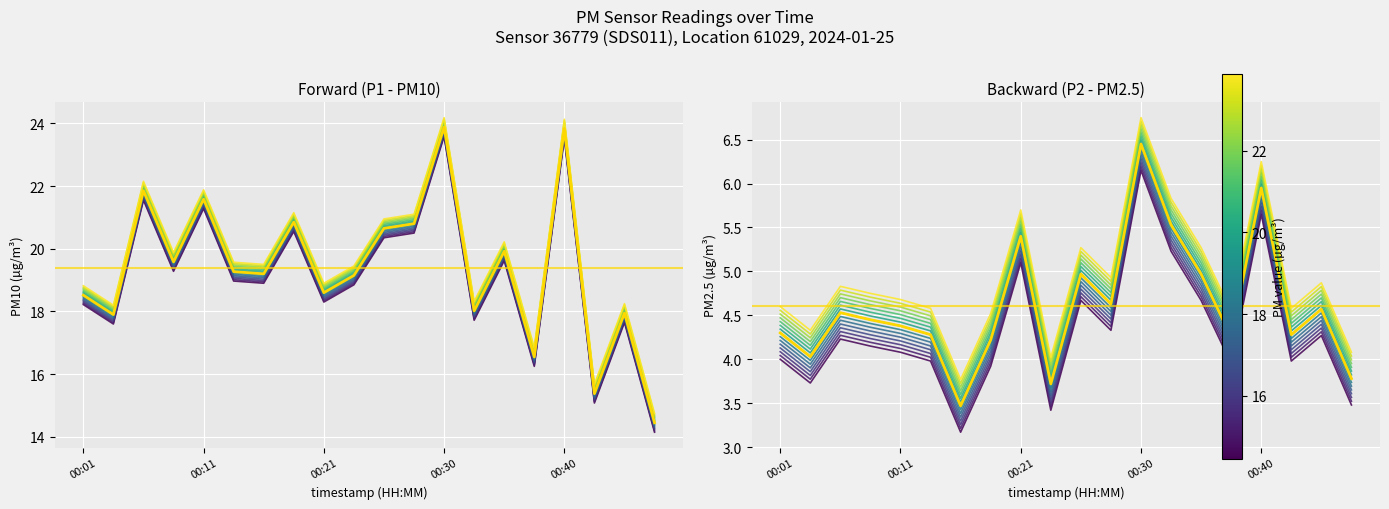

What is the value of the P2 point at the 15th from the left?

4.7